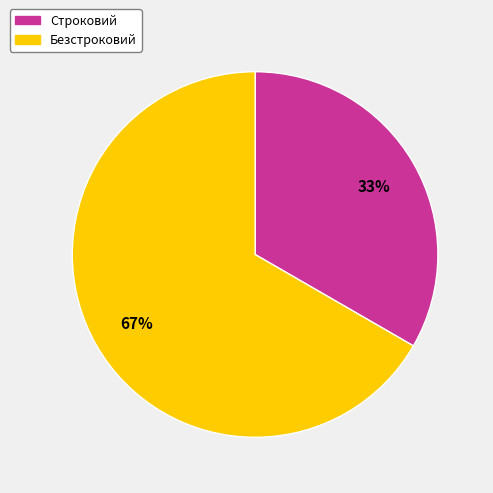

Rank the categories by value from lowest to highest.

Строковий, Безстроковий